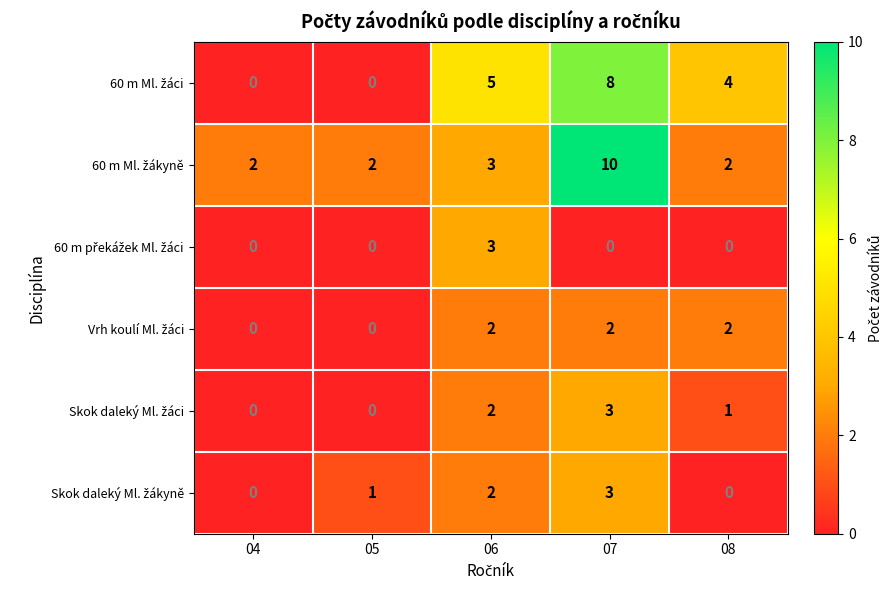

At which category is the sum across all series the highest?

07